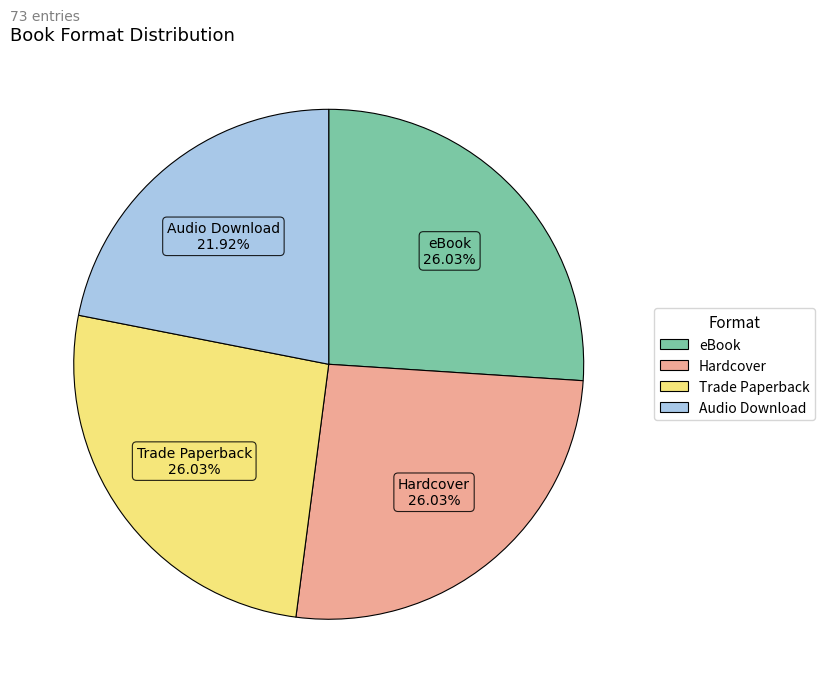

To the nearest percent, what is the difference between the largest and smallest slice percentages?

4%